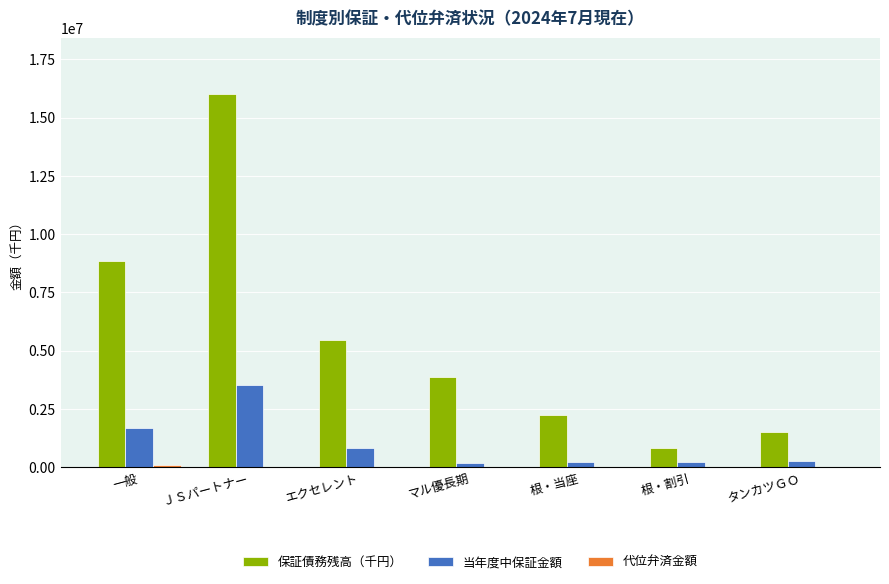

Is it true that 保証債務残高（千円） equals 3884560.4 at マル優長期?

True